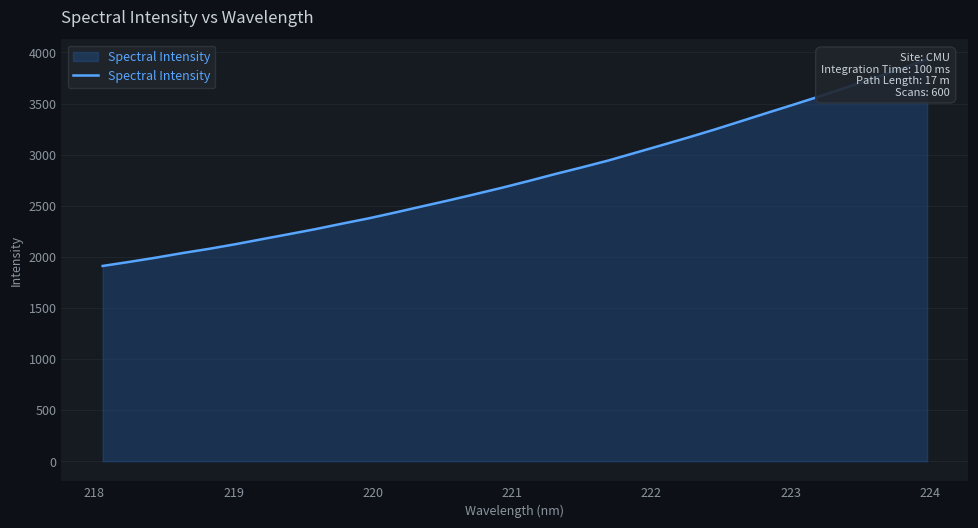

Reading right to left, what are all the values shown in this chart?

3931.8	3839.1	3749.1	3660.9	3574.7	3491.8	3410.3	3327.7	3245.7	3167.3	3091.7	3016.8	2942.3	2875.0	2809.9	2741.7	2675.9	2613.5	2552.3	2493.8	2434.3	2377.1	2325.0	2271.6	2222.1	2173.6	2124.3	2078.6	2037.0	1992.1	1950.5	1910.9